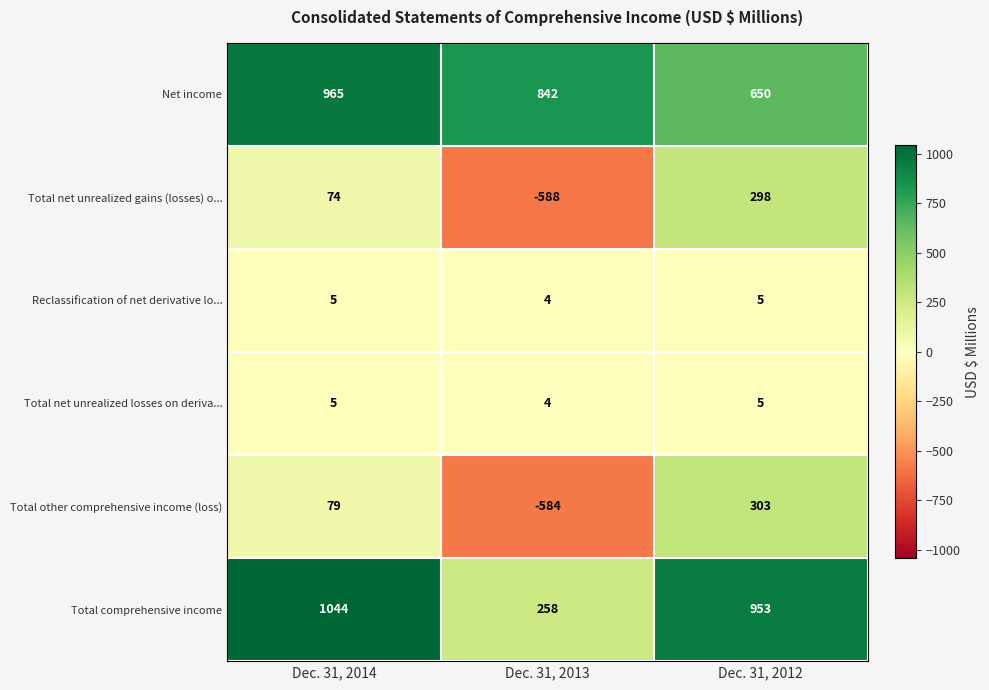

Which series has the largest range (max minus min)?

Total other comprehensive income (loss)